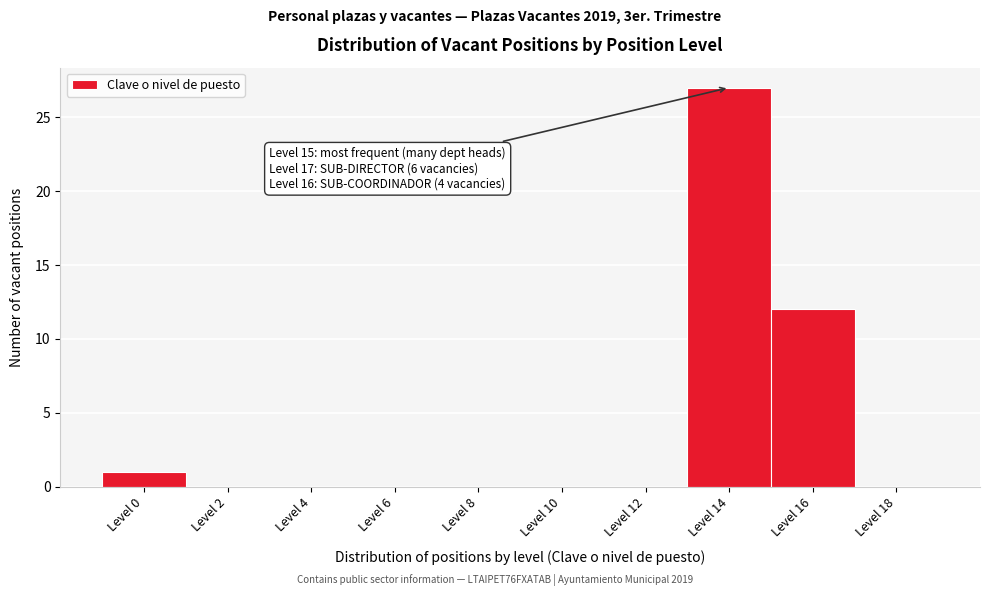

Reading left to right, transcribe all the data shown in this chart.

Level 0=1	Level 2=0	Level 4=0	Level 6=0	Level 8=0	Level 10=0	Level 12=0	Level 14=27	Level 16=12	Level 18=0